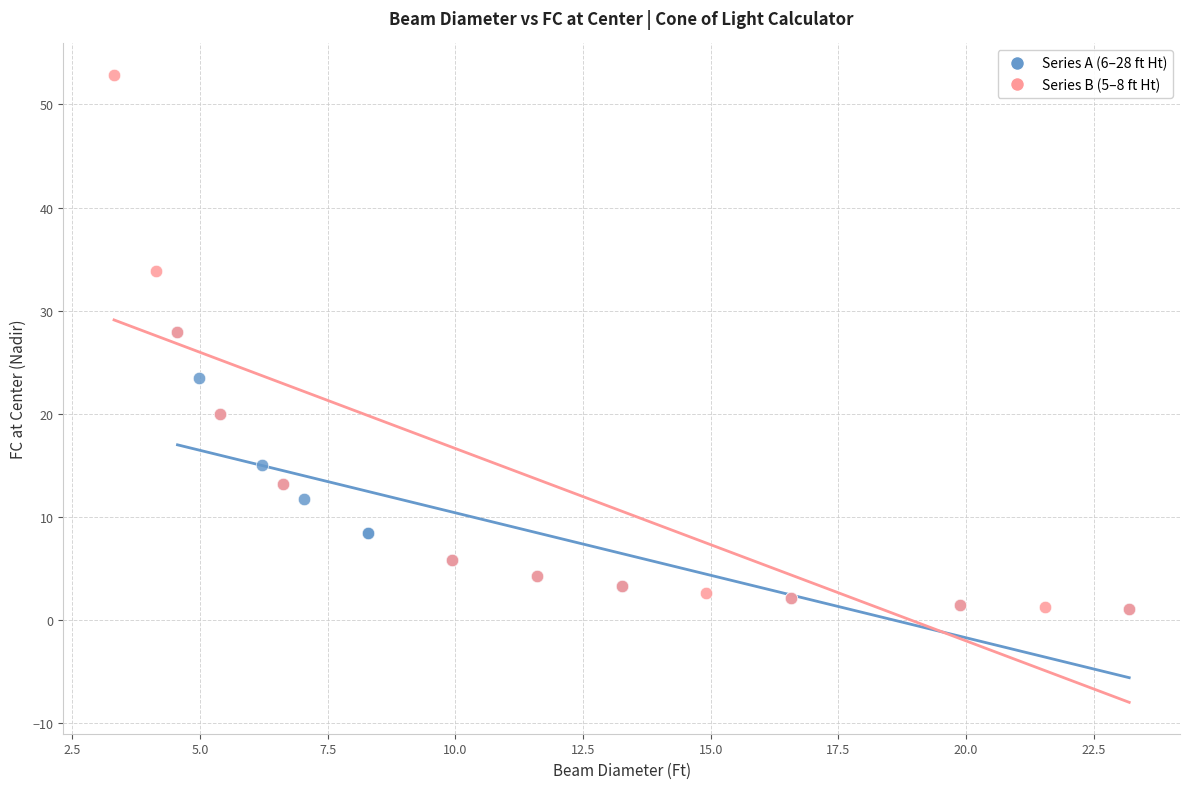

Which series has the widest spread of Y values?

Series B (5–8 ft Ht)